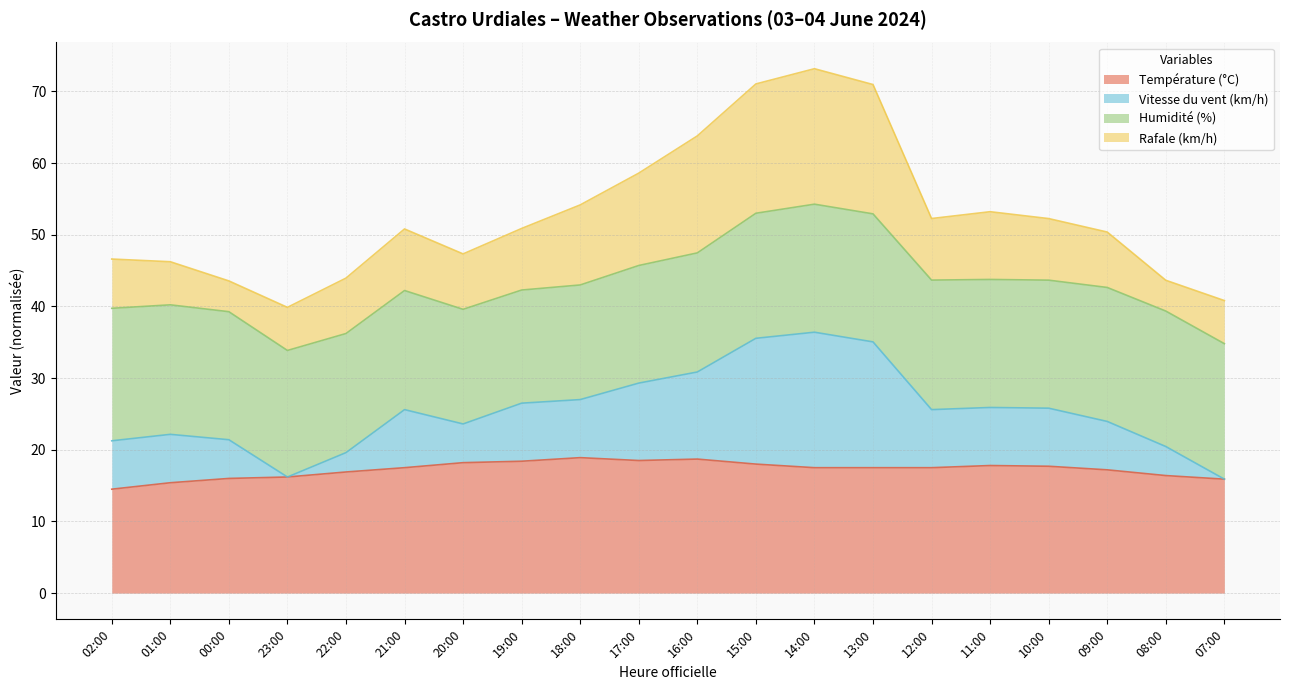

What is the highest value of the Température (°C) series?

18.9